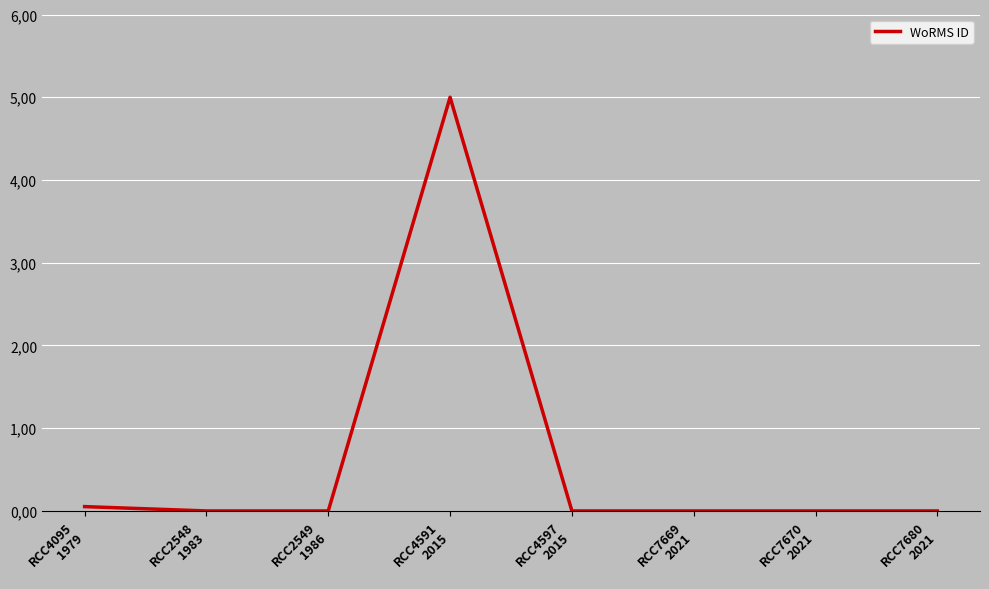

Is this an area chart (filled region under the line)?

No